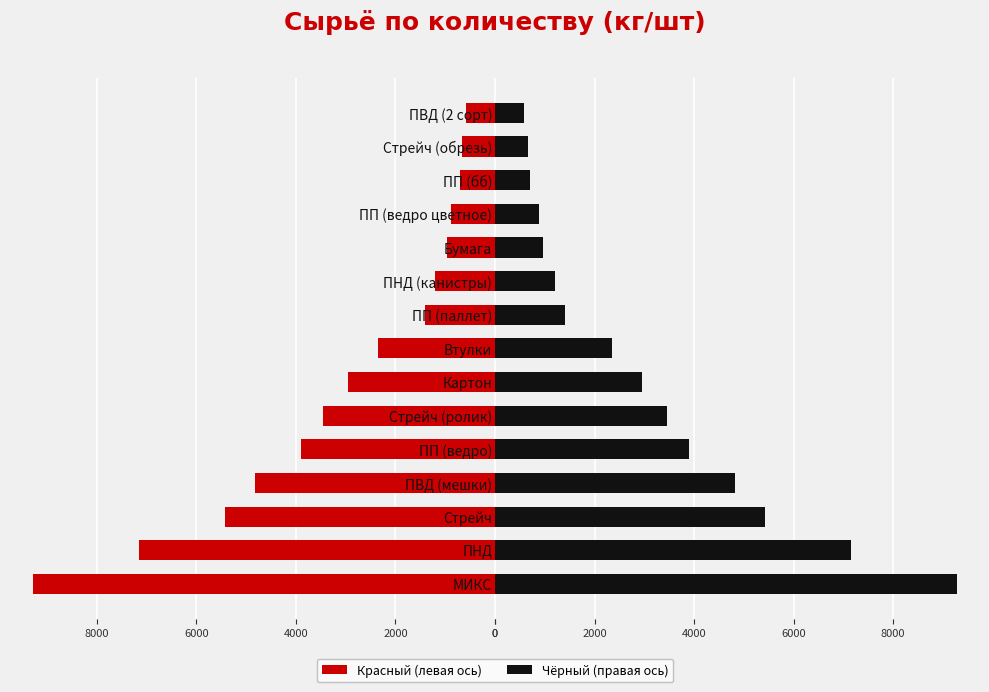

What is the average value of the Количество (право) series?

3050